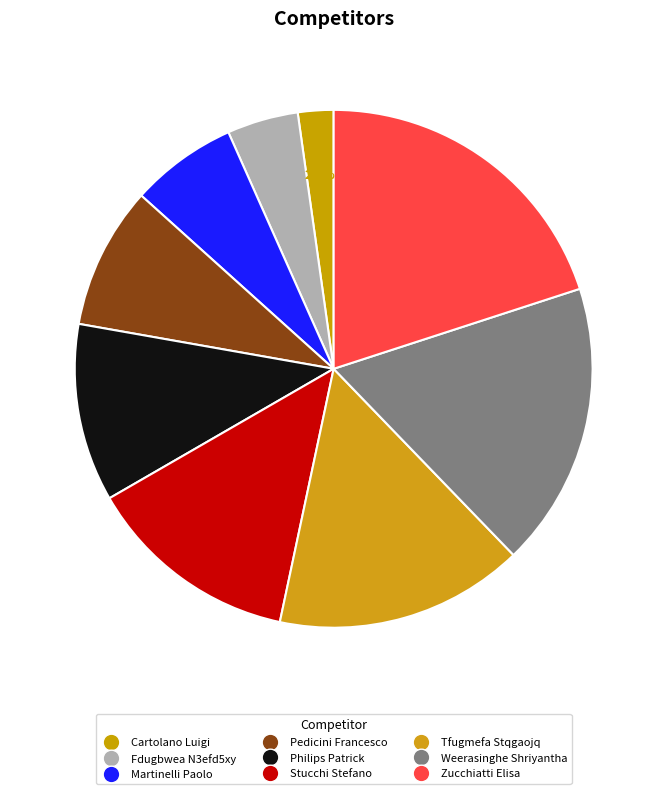

Which category has the biggest portion of the pie?

Zucchiatti Elisa